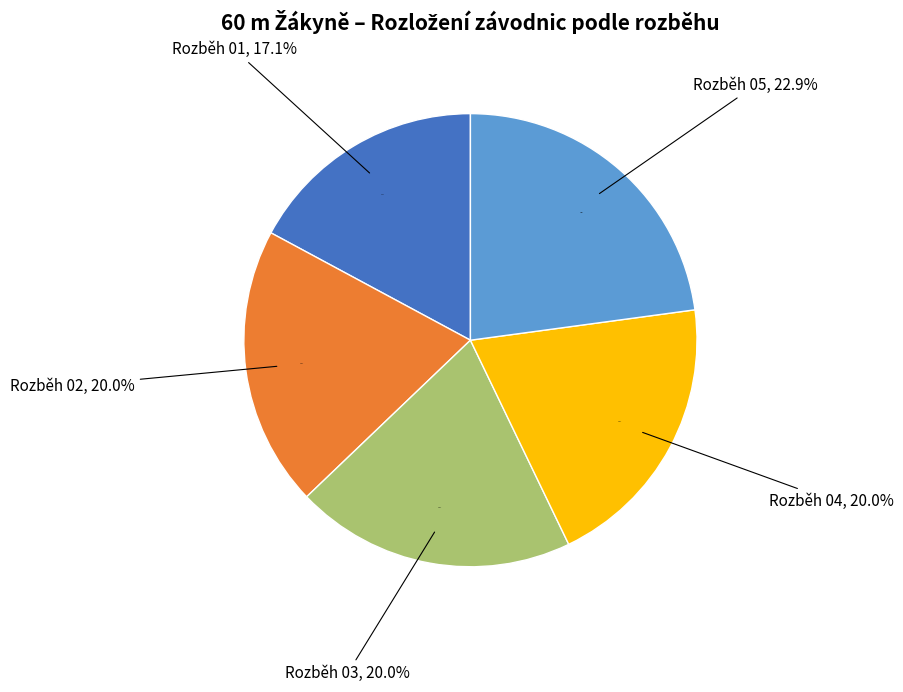

What percentage is the Rozběh 05 slice, to the nearest percent?

23%